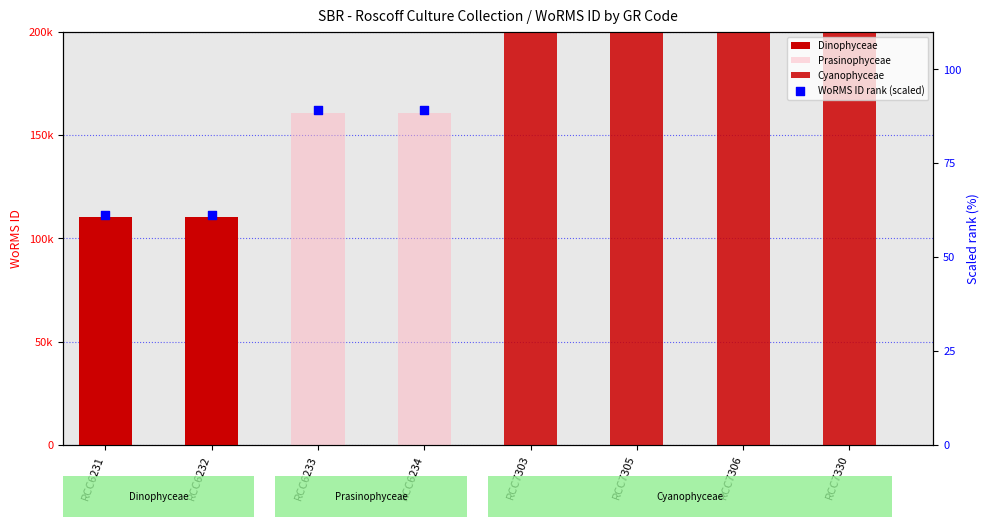

What is the ratio of the value at RCC7303 to the value at RCC6233?

3.6